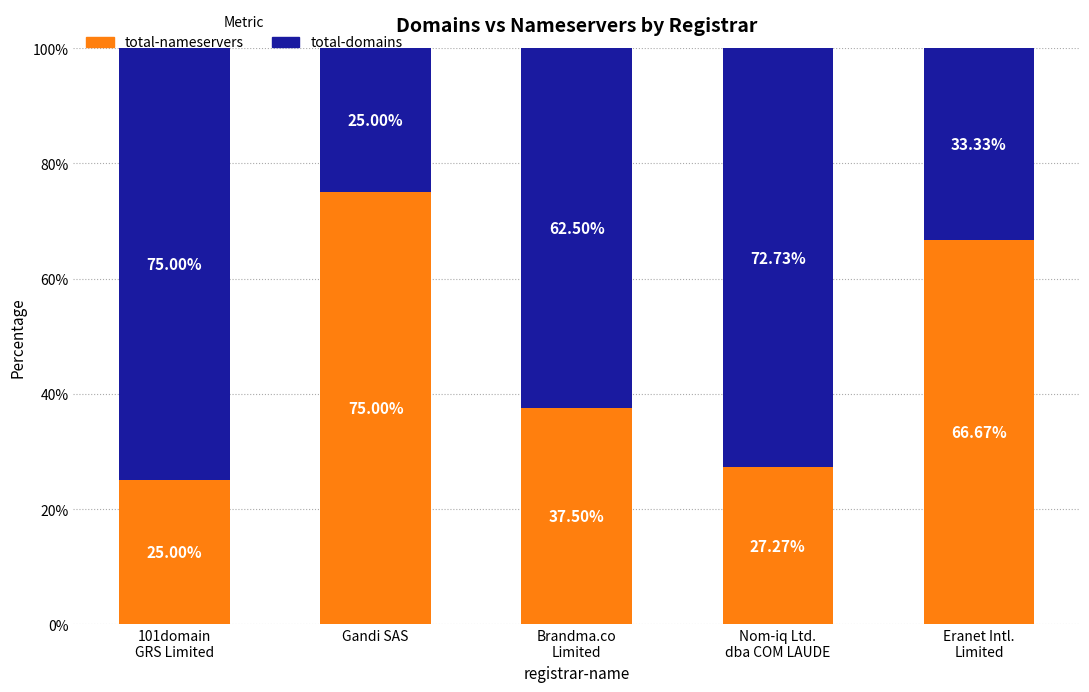

What is the total value across all series at Gandi SAS?

100.0